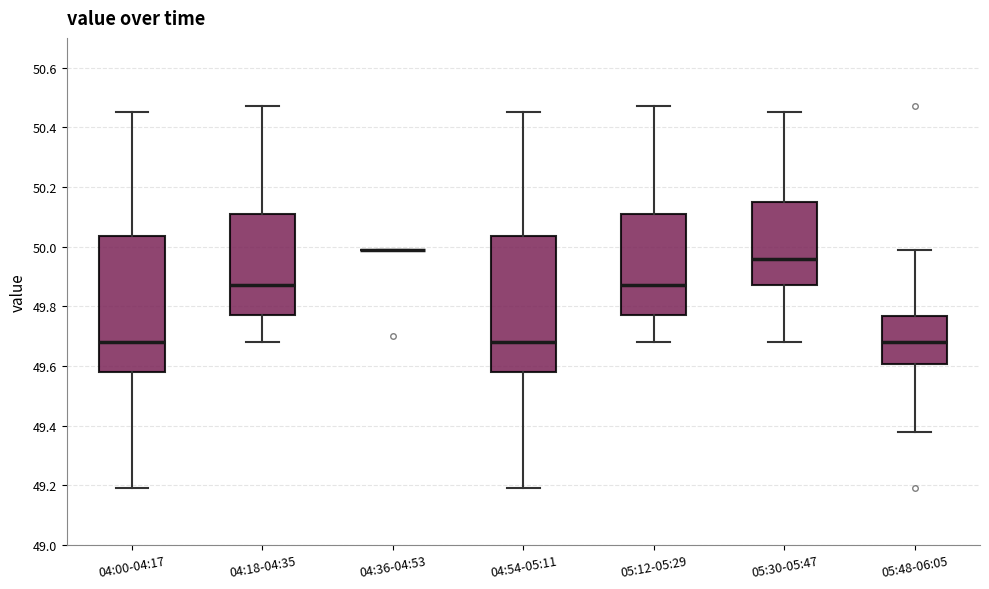

Where is the lower edge of the box for 04:54-05:11 on the y-axis? The values are not printed on the chart, so give them approximately, as read against the axis.

49.58